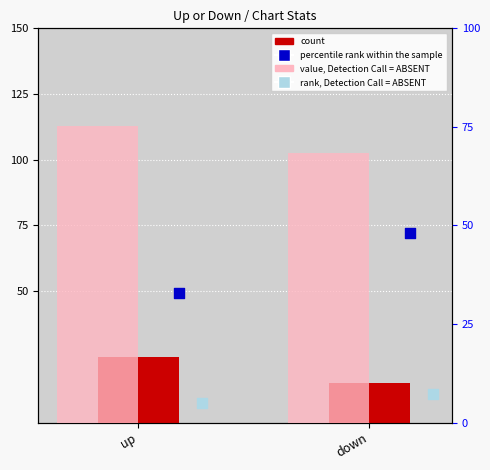

What are all the series names shown in the legend?

count, percentile rank within the sample, value, Detection Call = ABSENT, rank, Detection Call = ABSENT